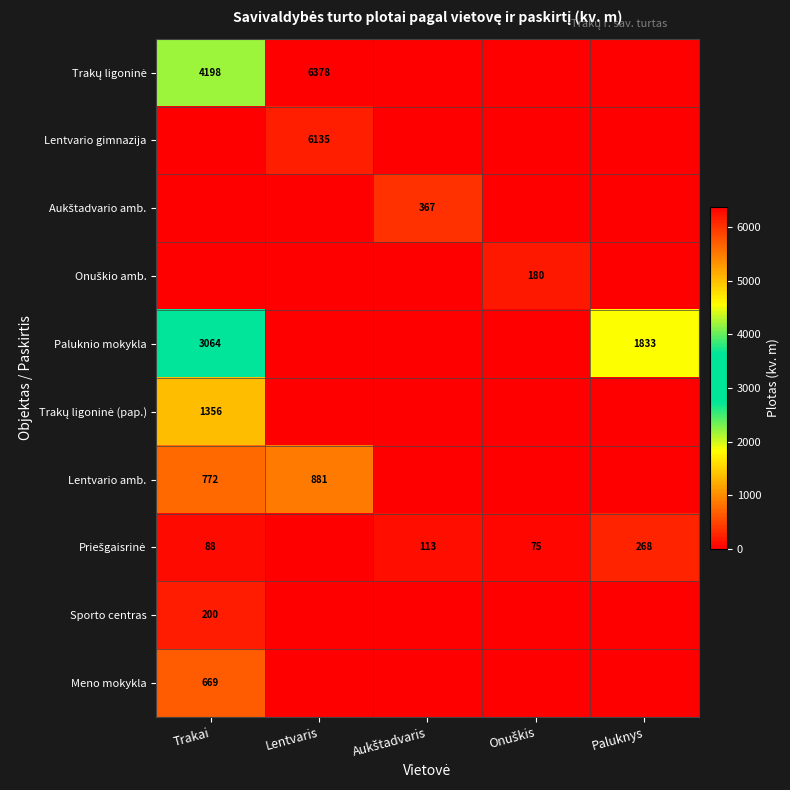

What is the total value across all series at Onuškis?

254.4